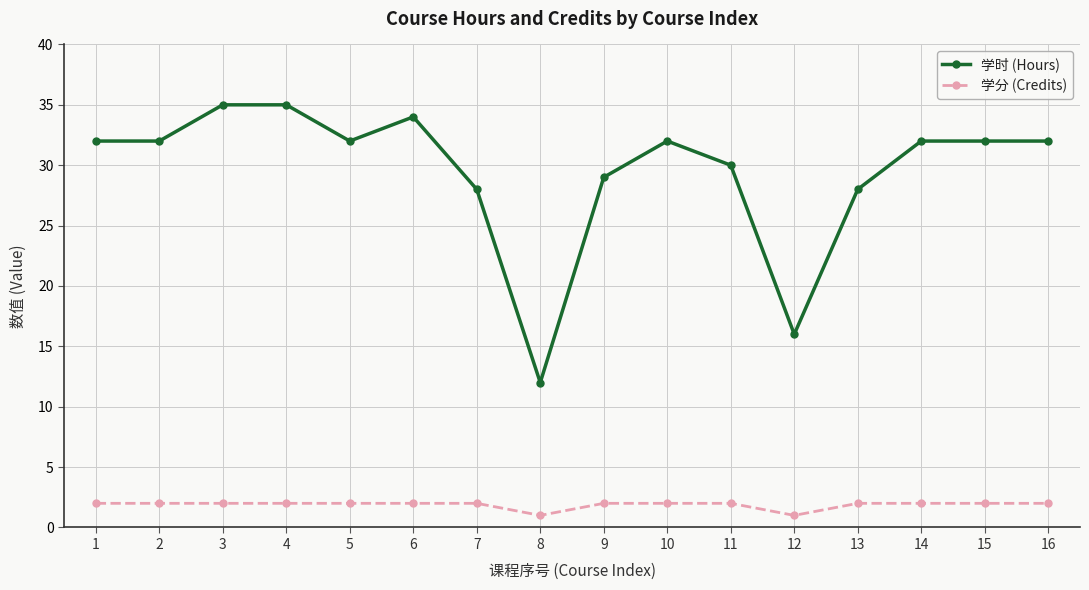

What is the approximate value of 学时 (Hours) at 9?

29